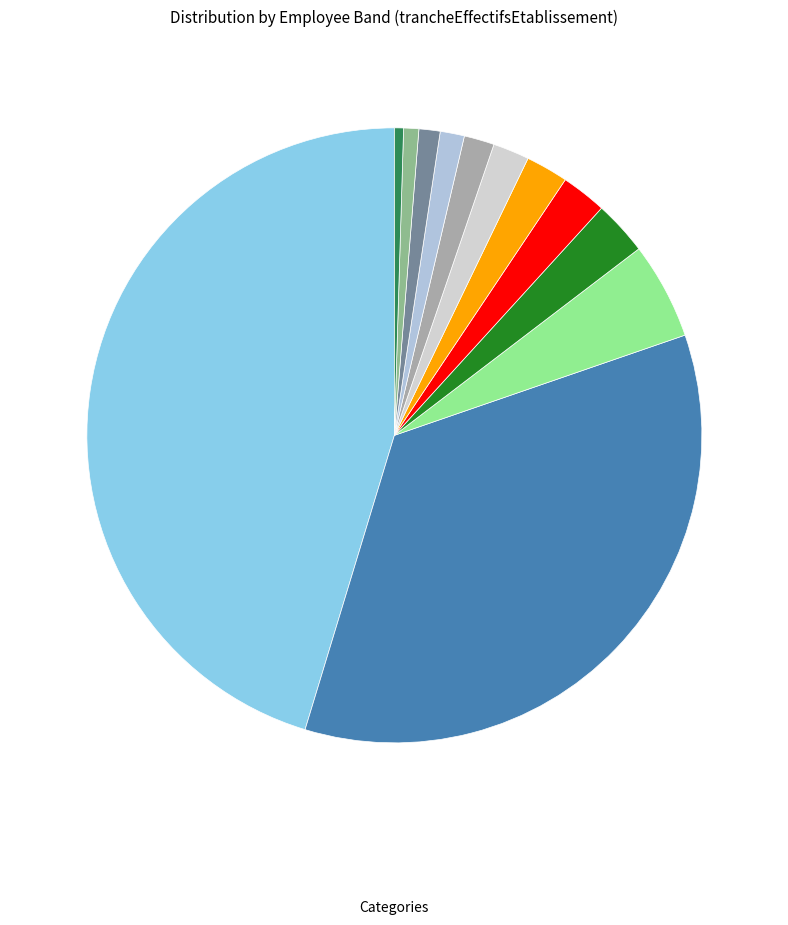

Count the number of slices in the pie.

12